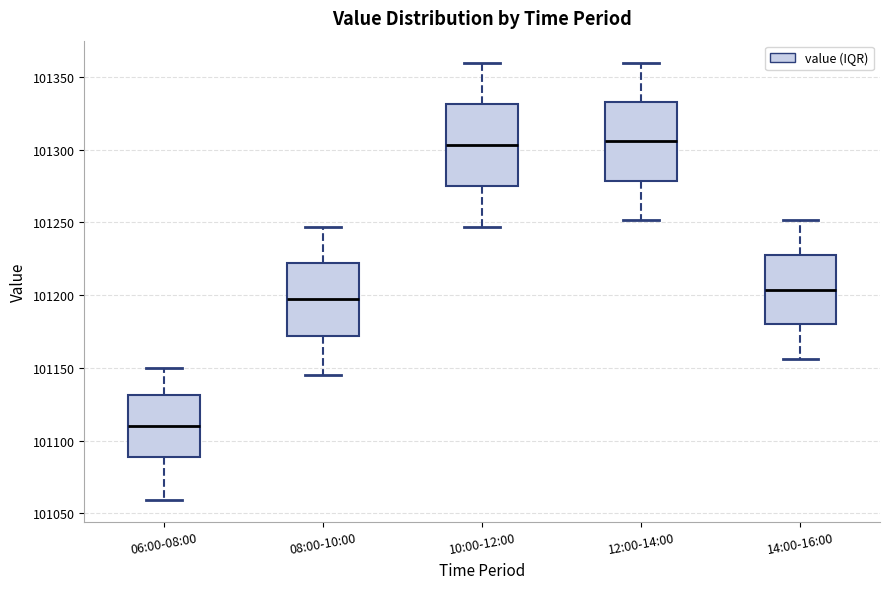

Which box has the lowest median line?

06:00-08:00